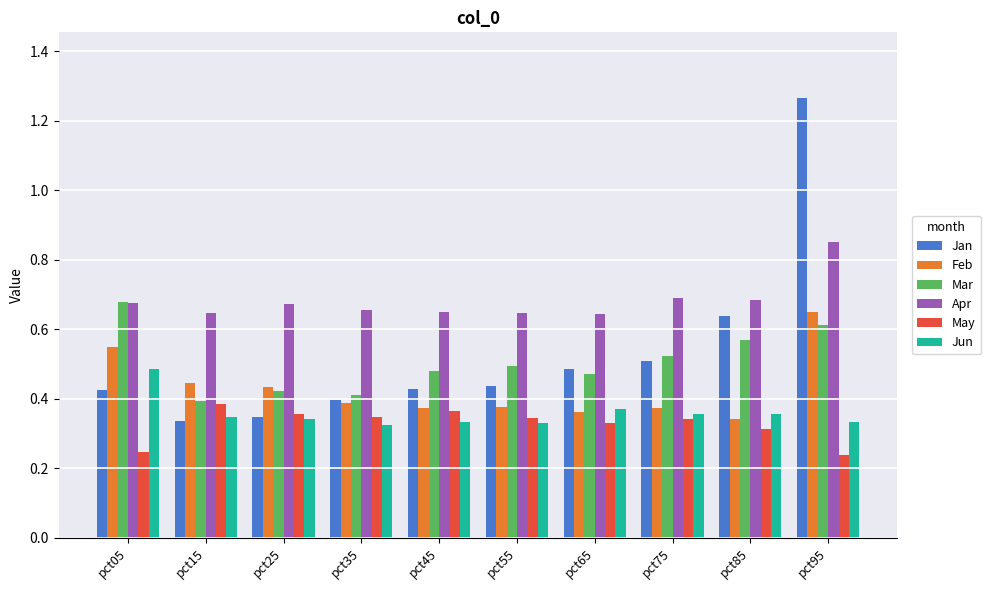

Is it true that Feb equals 0.6 at pct65?

False